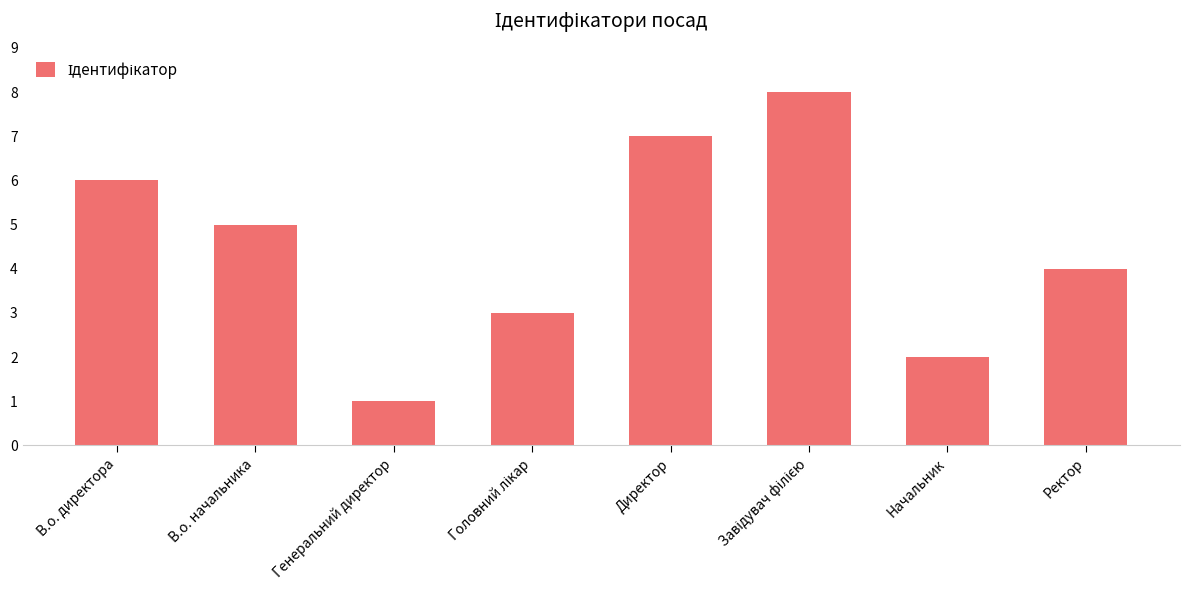

At which category does the chart reach its minimum across all series?

Генеральний директор